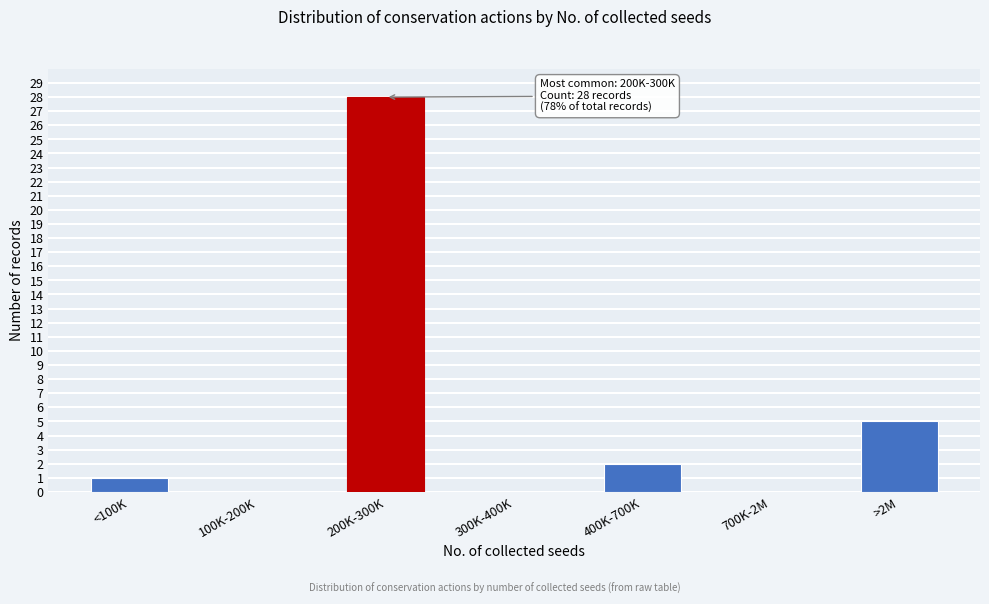

Reading left to right, extract all data points from this chart.

<100K=1	100K-200K=0	200K-300K=28	300K-400K=0	400K-700K=2	700K-2M=0	>2M=5